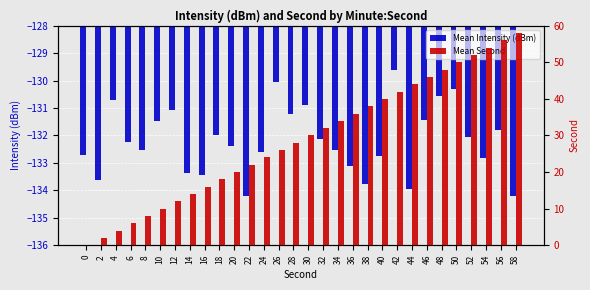

Which series changed the most between 2 and 40?

Mean Second